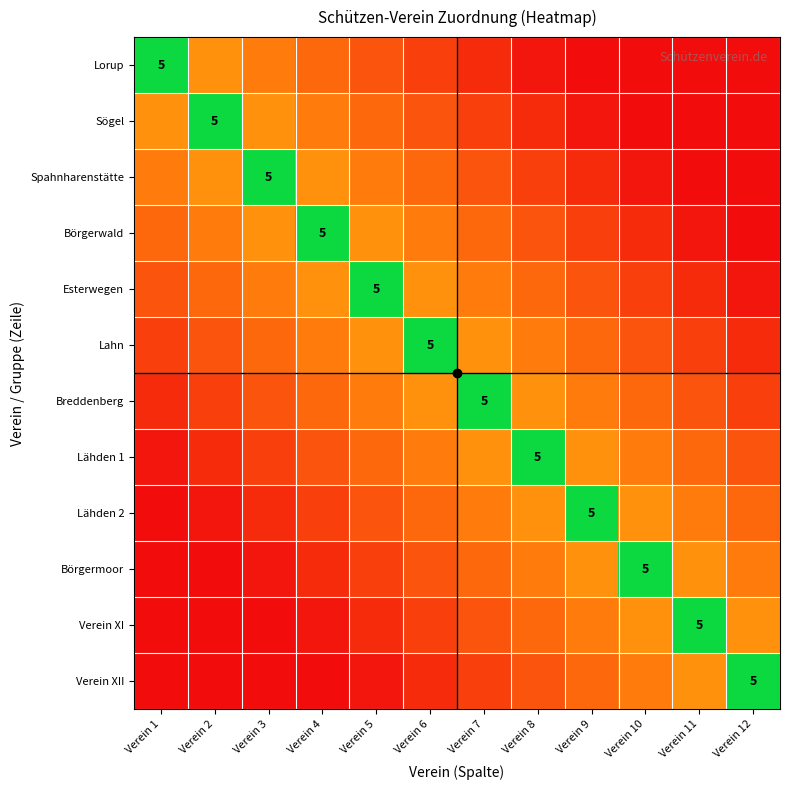

At how many categories does at least one series exceed 0?

12